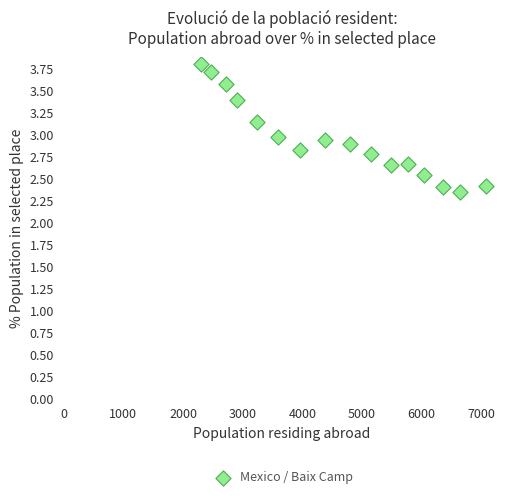

What is the range of X values (max minus min)?

4765.0